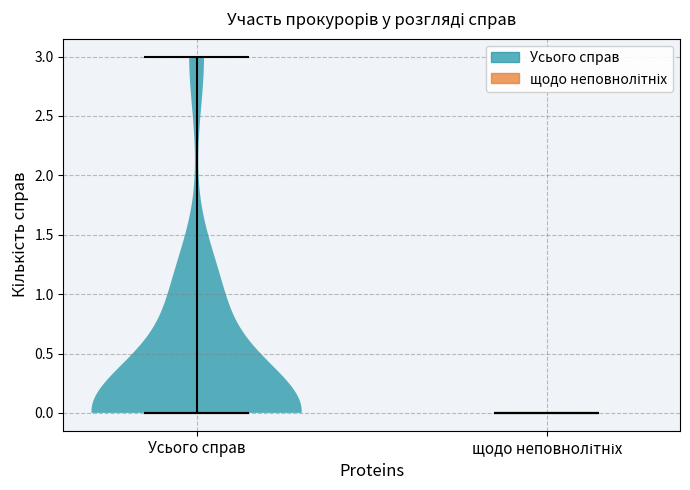

Reading left to right, read every violin against the y-axis: where its median line is, and the lowest and highest points it reaches. The values are not printed on the chart, so give them approximately, as read against the axis.

Усього справ: median line 0, lowest point 0, highest point 3
щодо неповнолітніх: median line 0, lowest point 0, highest point 0